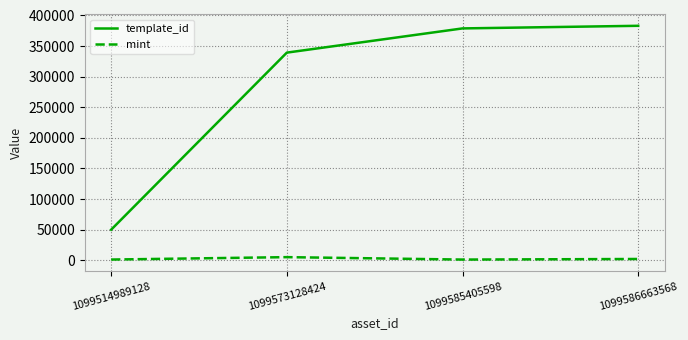

True or false: template_id and mint intersect in this chart.

False